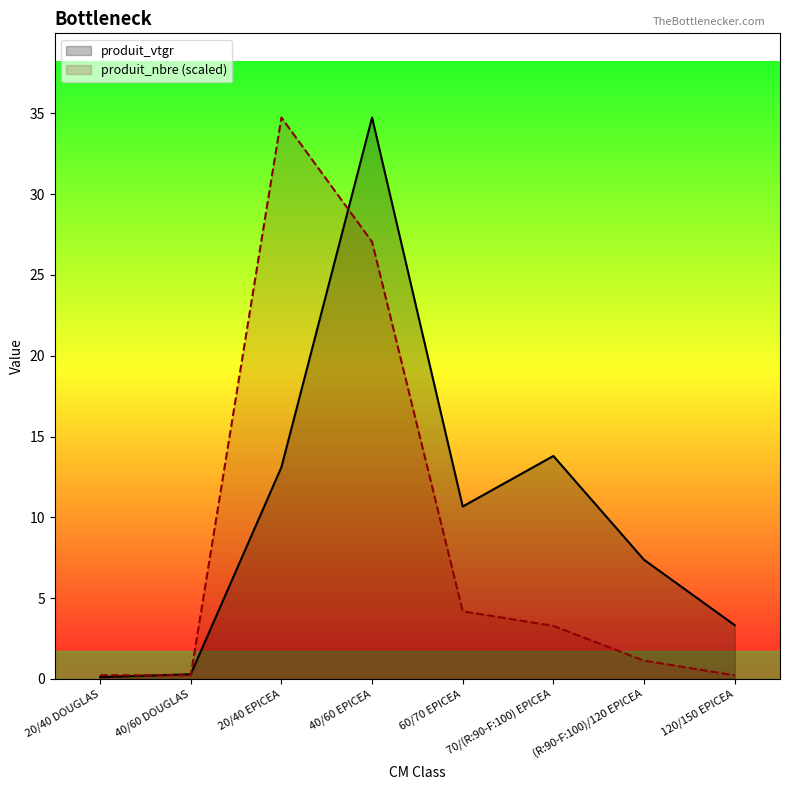

At which label is produit_vtgr closest to 17?

70/(R:90-F:100) EPICEA